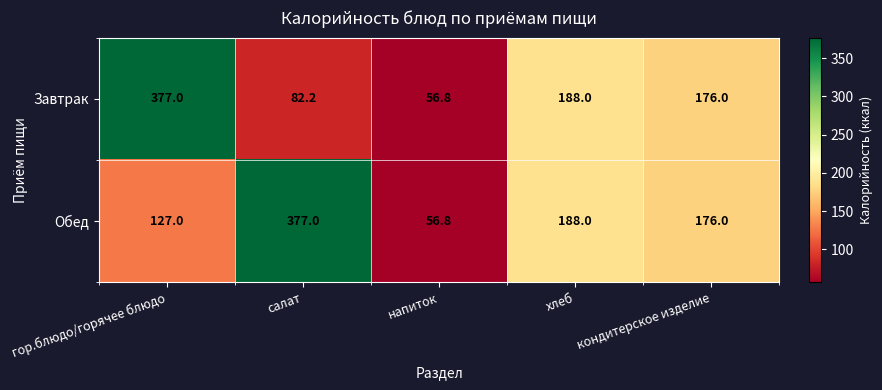

The Обед series shows 377.0 at салат. True or false?

True